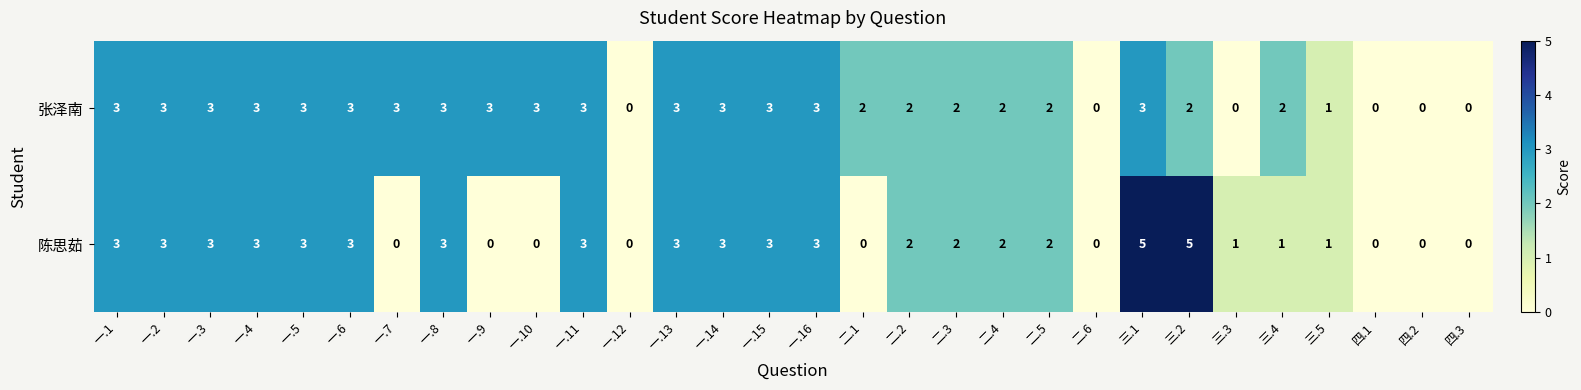

Which series has the largest total across all categories?

张泽南